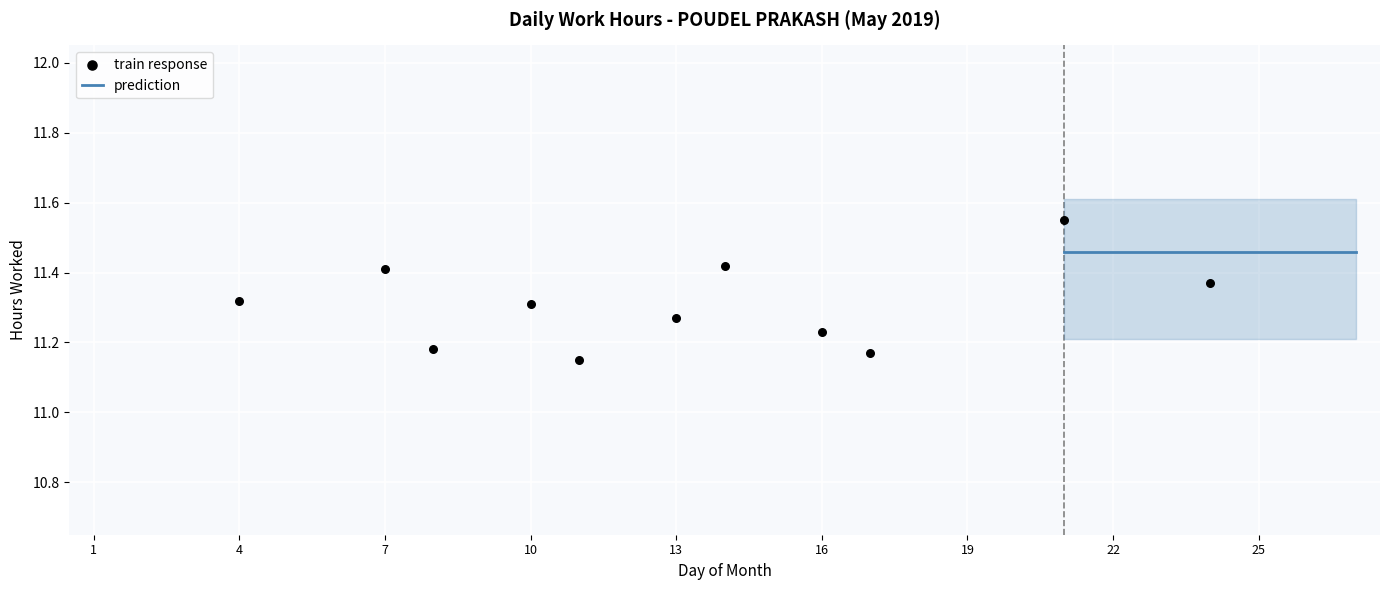

Between 8 and 22, which is larger?

8